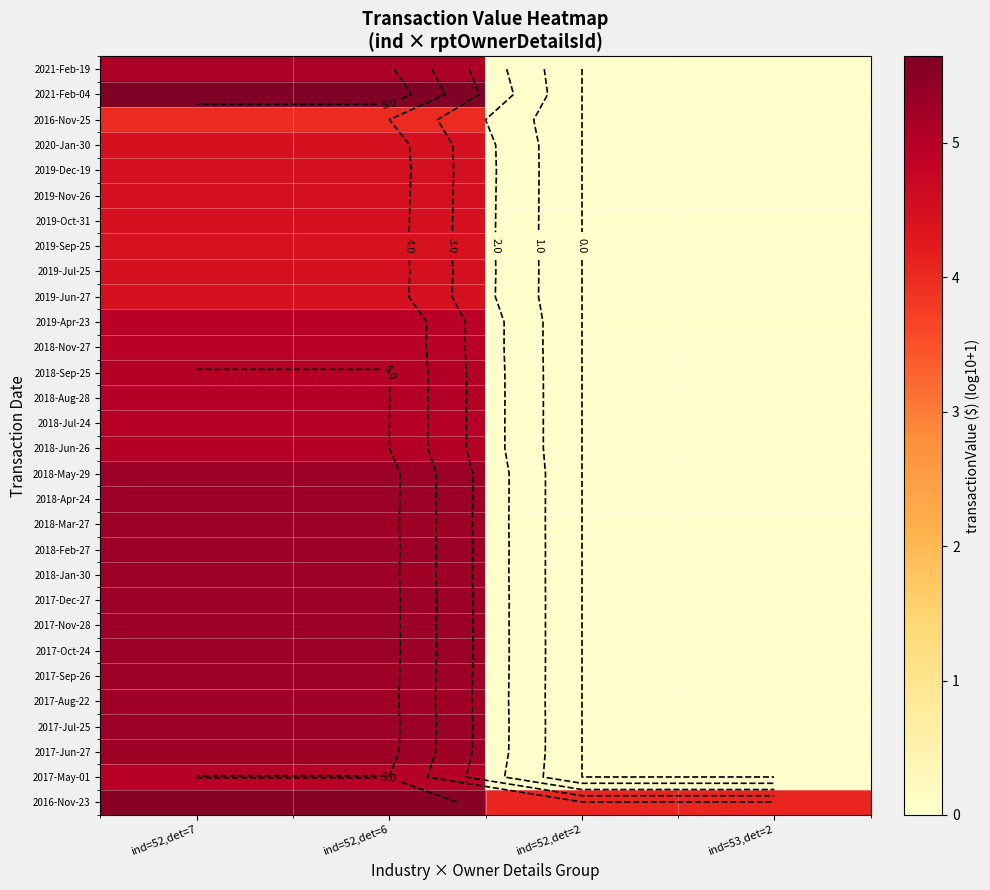

The value of 2016-Nov-25 at ind=53,det=2 is 0.0. True or false?

True